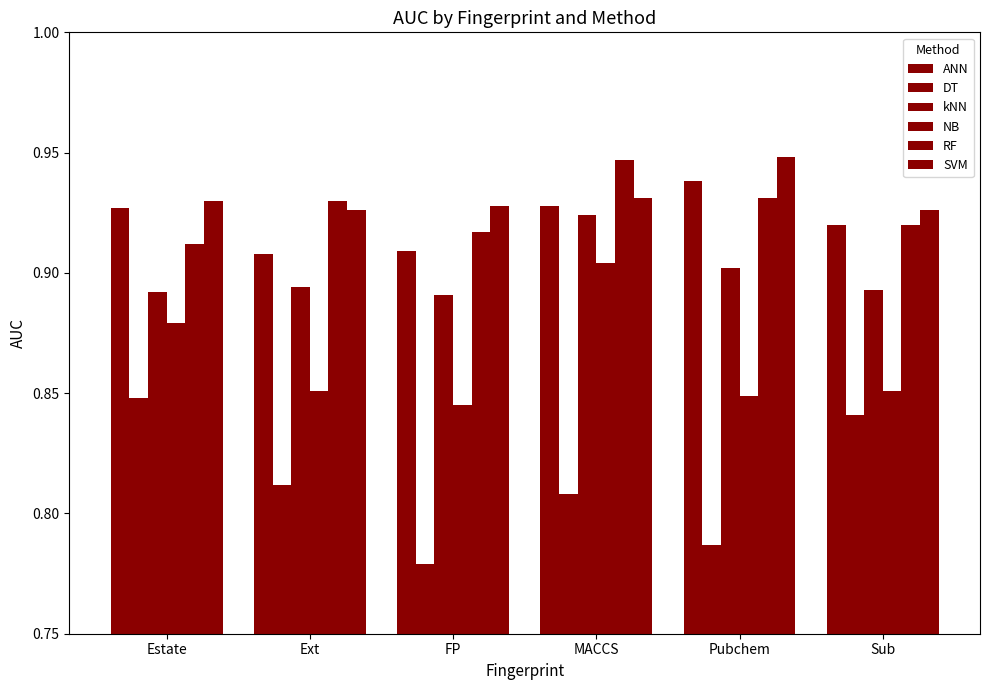

At which category does the chart reach its minimum across all series?

FP